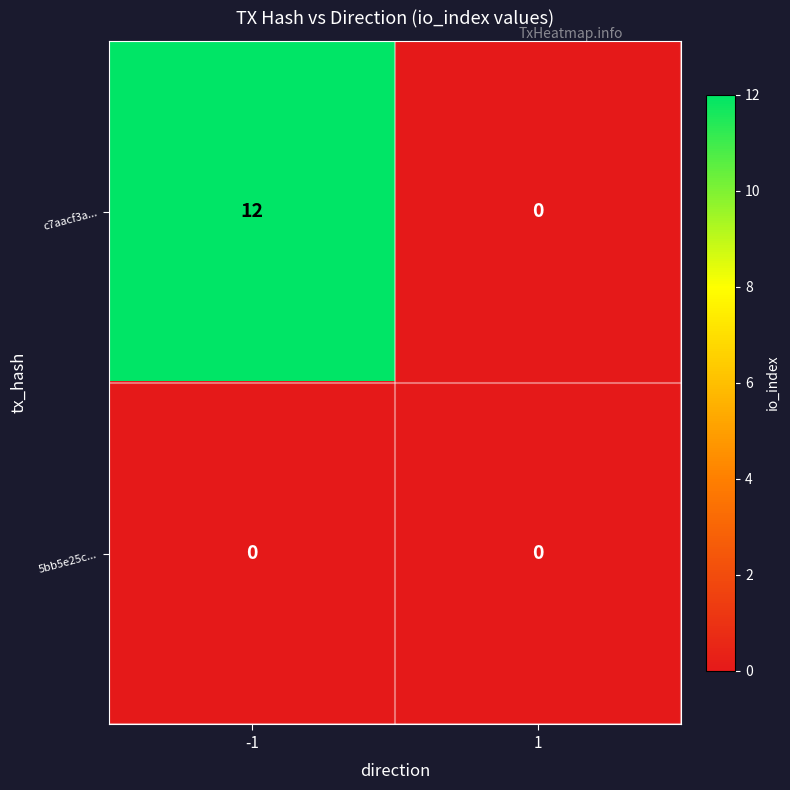

Rank the series by their maximum value, from highest to lowest.

c7aacf3a..., 5bb5e25c...